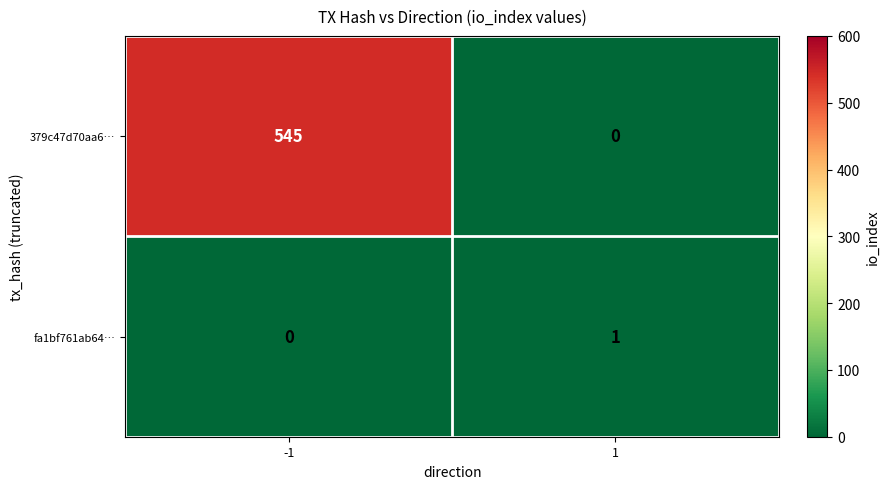

The 379c47d70aa6… series shows 0 at 1. True or false?

True